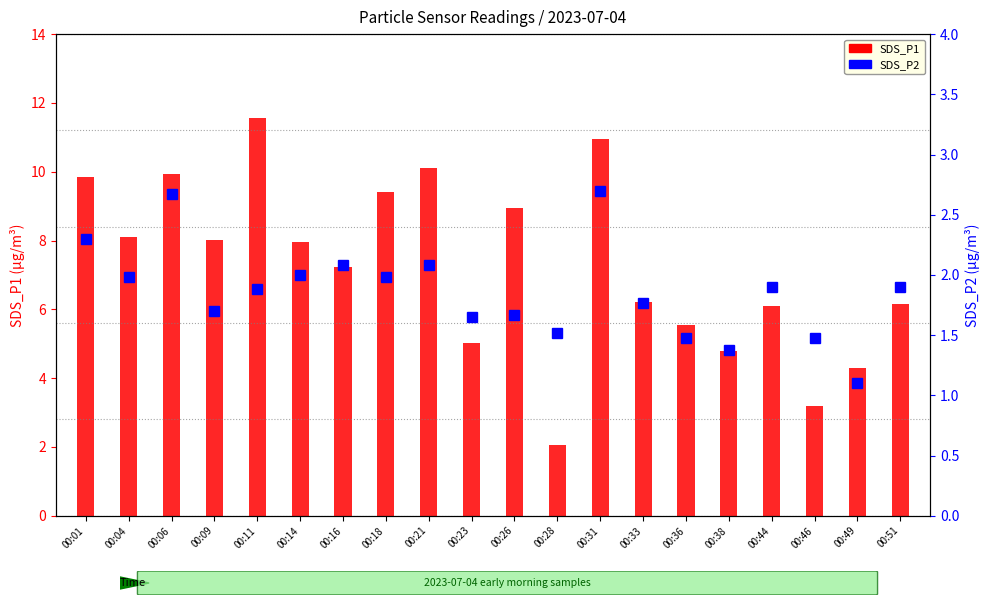

Count the number of data series in this chart.

2